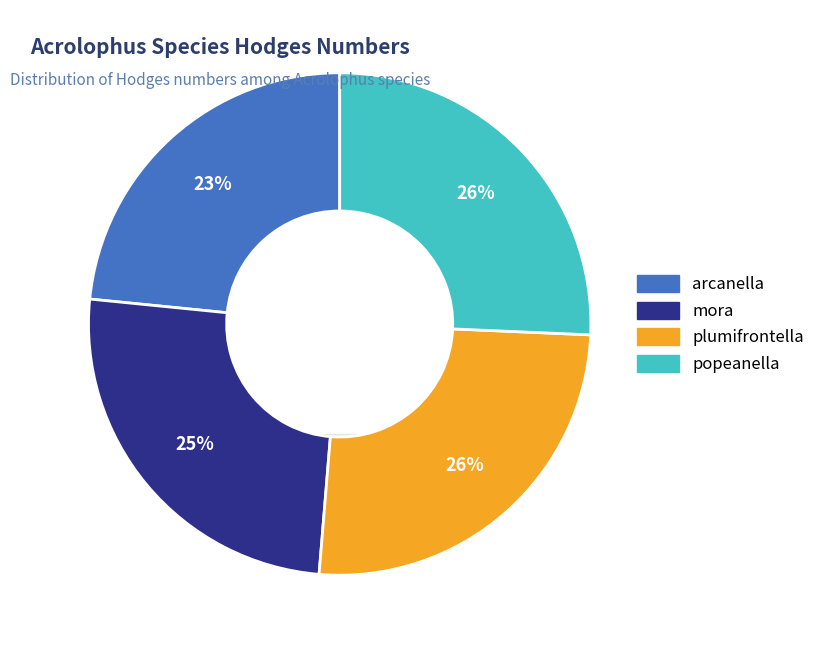

Is it true that popeanella is 26% of the pie?

True